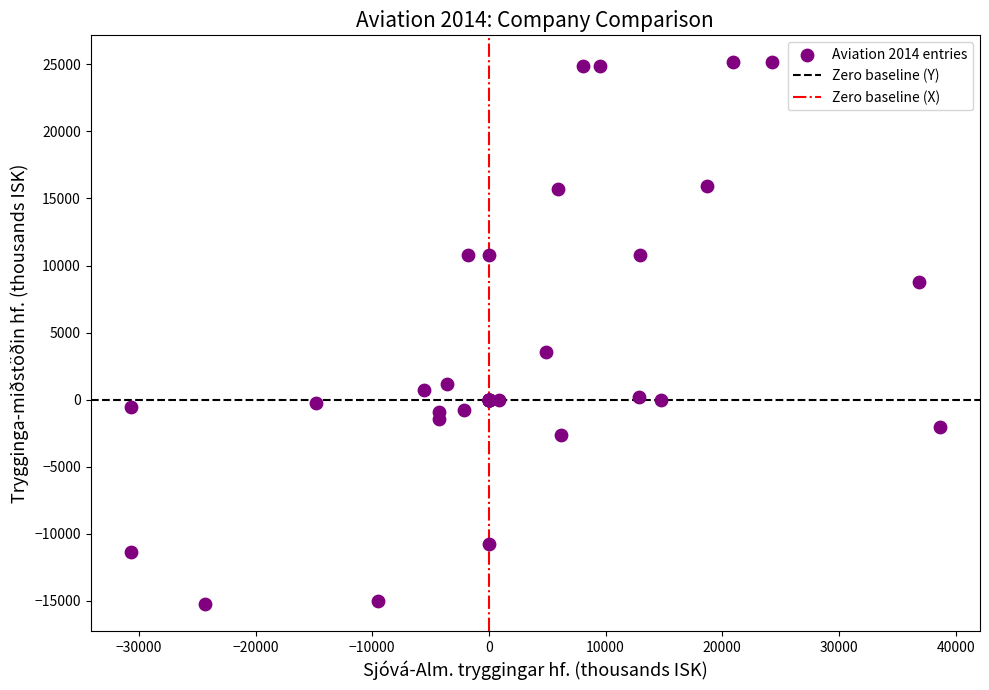

What Y value in the scatter plot is closest to 4956?

3519